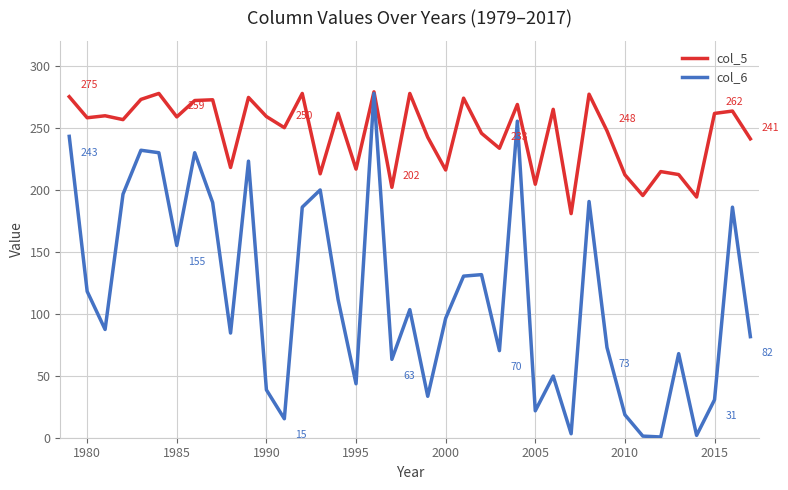

In col_5, how many points are lower than both neighbors (excluding endpoints)?

14